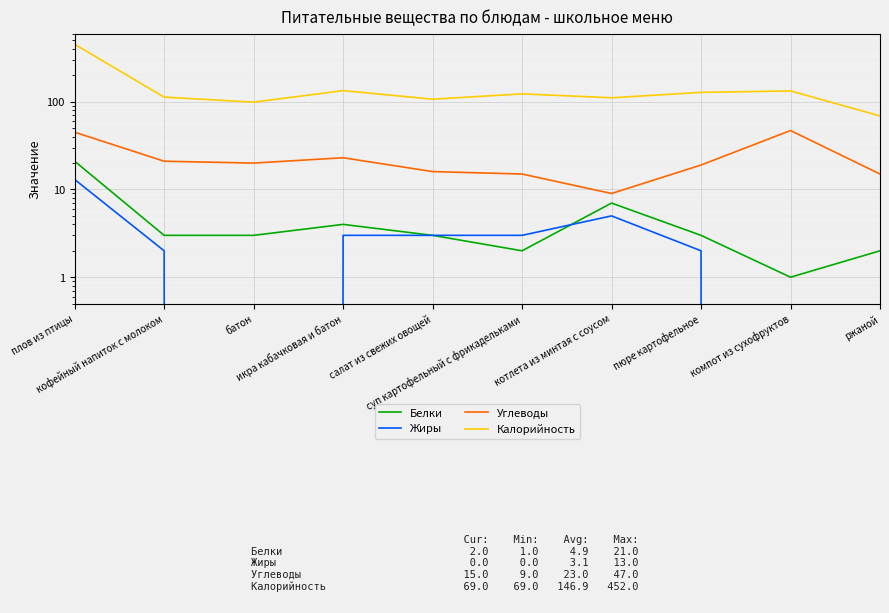

At which label does Белки reach its peak?

плов из птицы